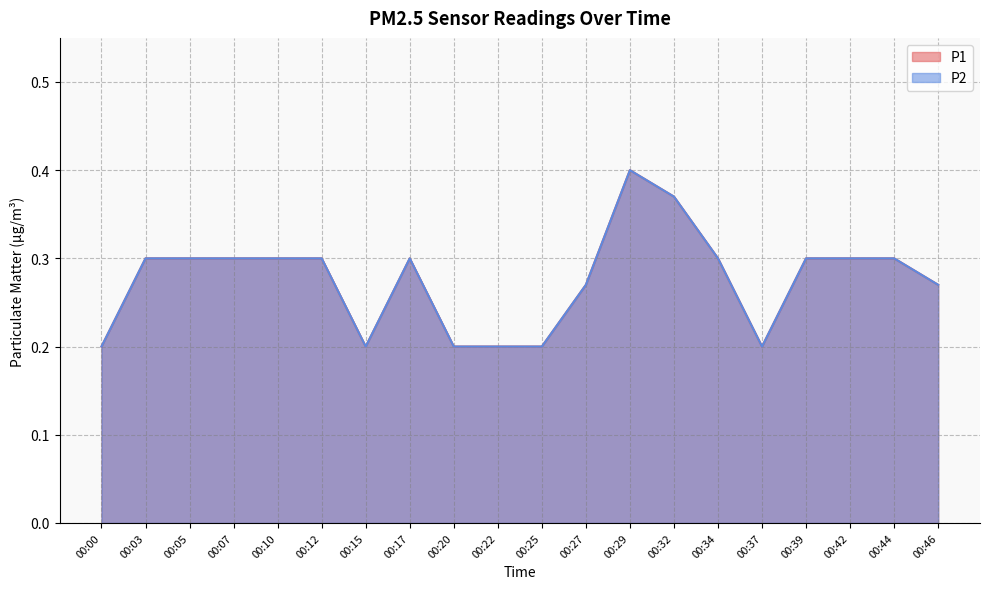

Reading left to right, transcribe all the data shown in this chart.

P1: 0.2	0.3	0.3	0.3	0.3	0.3	0.2	0.3	0.2	0.2	0.2	0.3	0.4	0.4	0.3	0.2	0.3	0.3	0.3	0.3
P2: 0.2	0.3	0.3	0.3	0.3	0.3	0.2	0.3	0.2	0.2	0.2	0.3	0.4	0.4	0.3	0.2	0.3	0.3	0.3	0.3